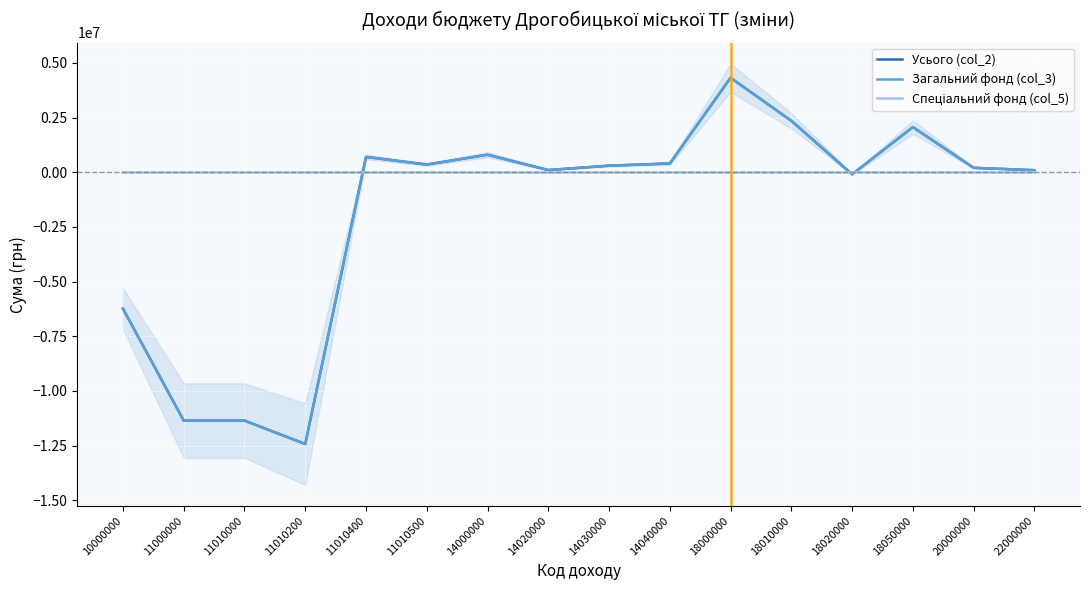

Does the chart display data point markers on the line(s)?

No